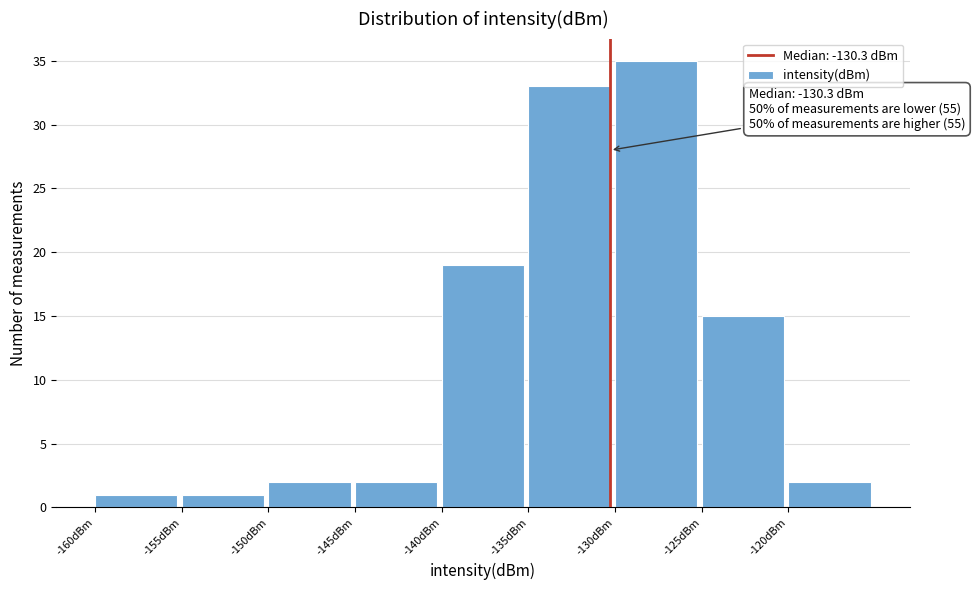

Which range on the x-axis has the tallest bar?

-130 to -125